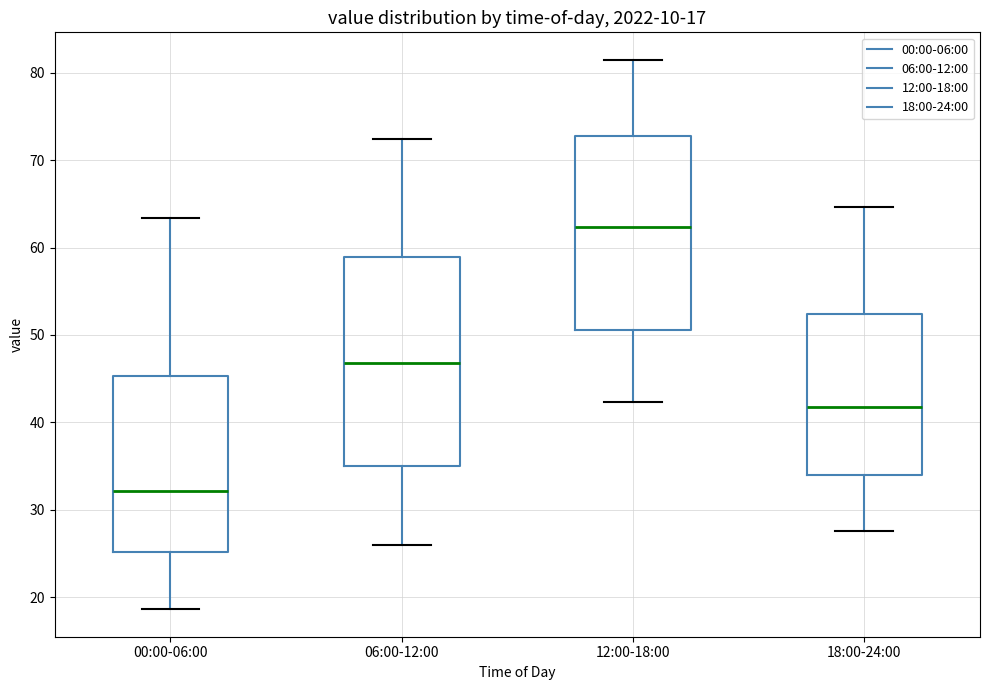

Which box has the lowest median line?

00:00-06:00